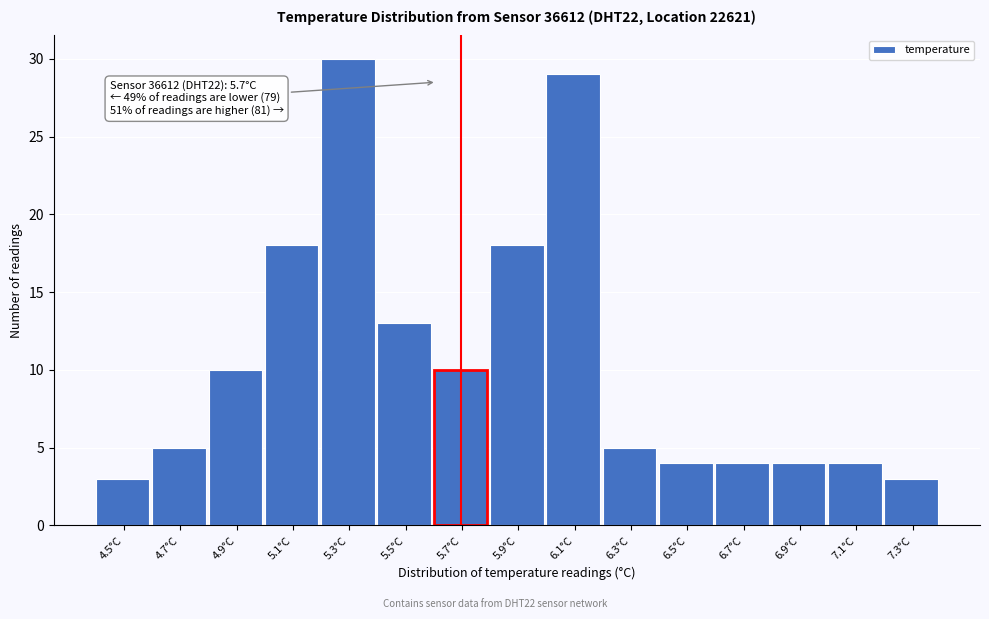

Reading right to left, extract all data points from this chart.

7.3°C=3	7.1°C=4	6.9°C=4	6.7°C=4	6.5°C=4	6.3°C=5	6.1°C=29	5.9°C=18	5.7°C=10	5.5°C=13	5.3°C=30	5.1°C=18	4.9°C=10	4.7°C=5	4.5°C=3